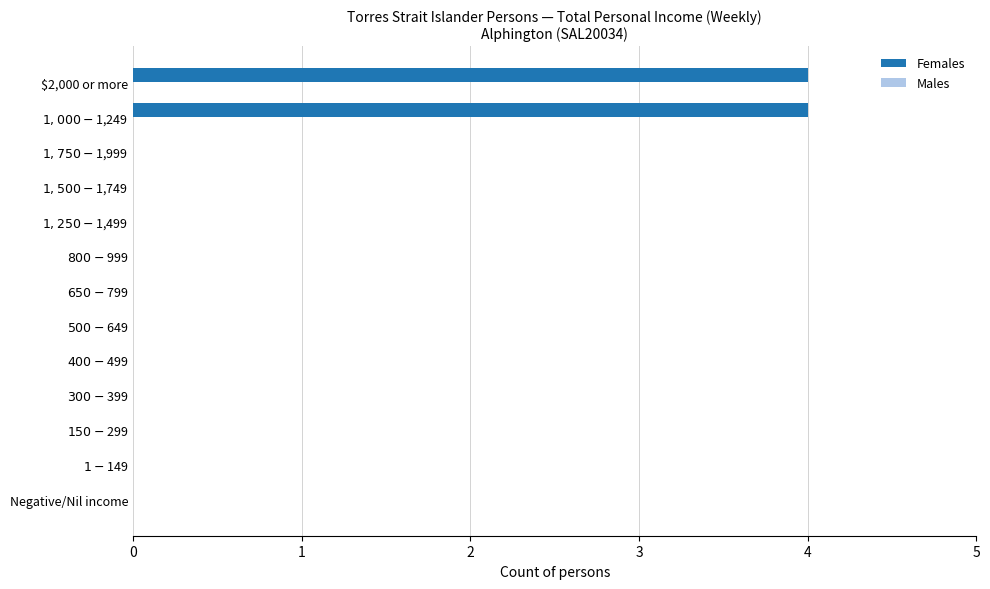

The chart shows a value of 2 at $2,000 or more. True or false?

False